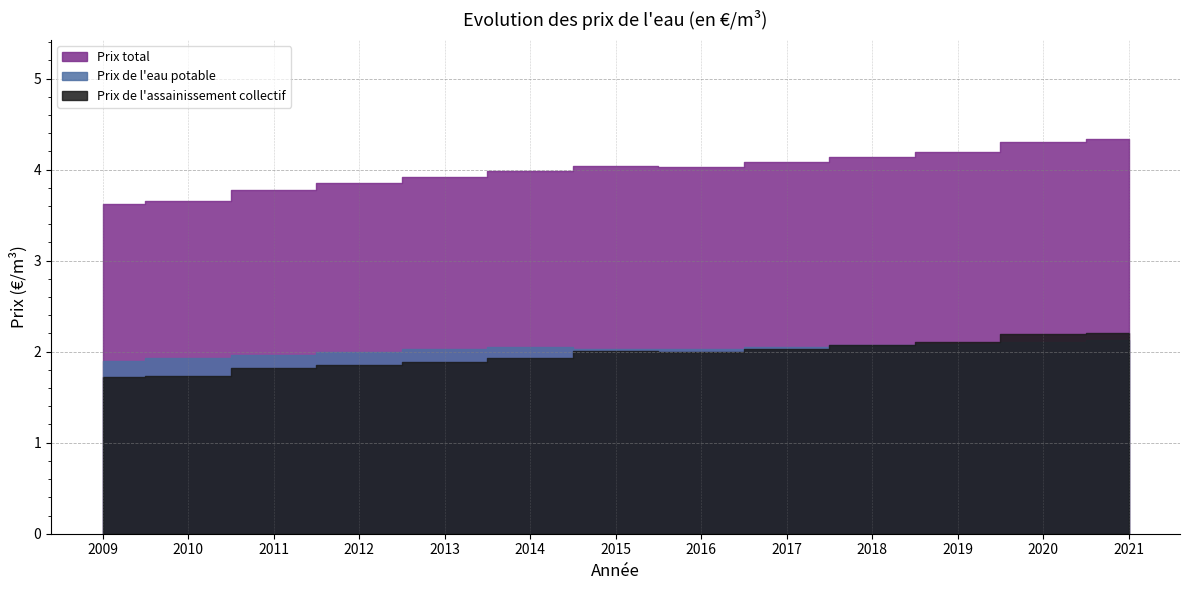

Between 2013 and 2016, which series saw the biggest shift?

Prix total